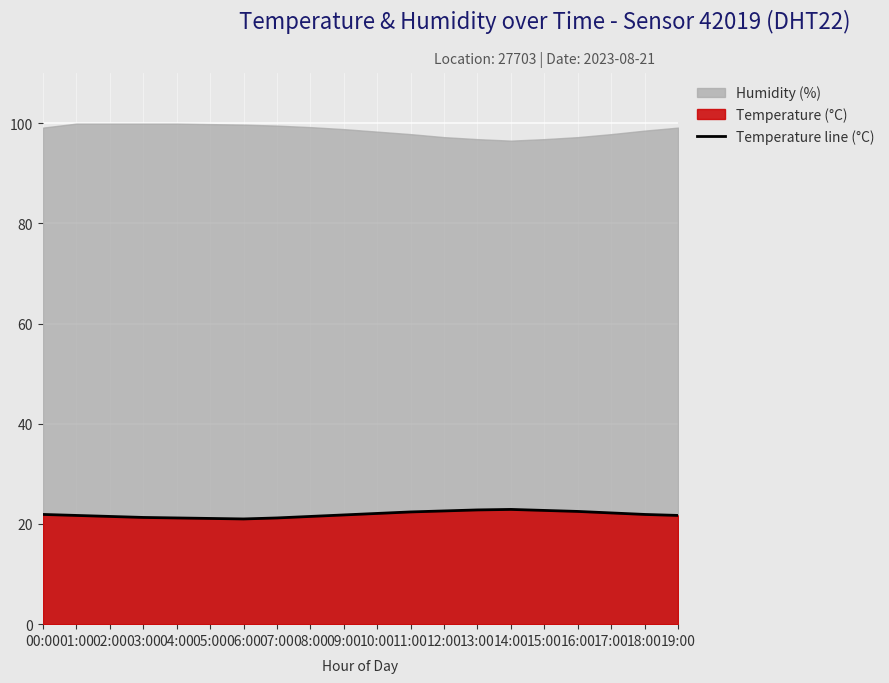

What is the average value?

21.9